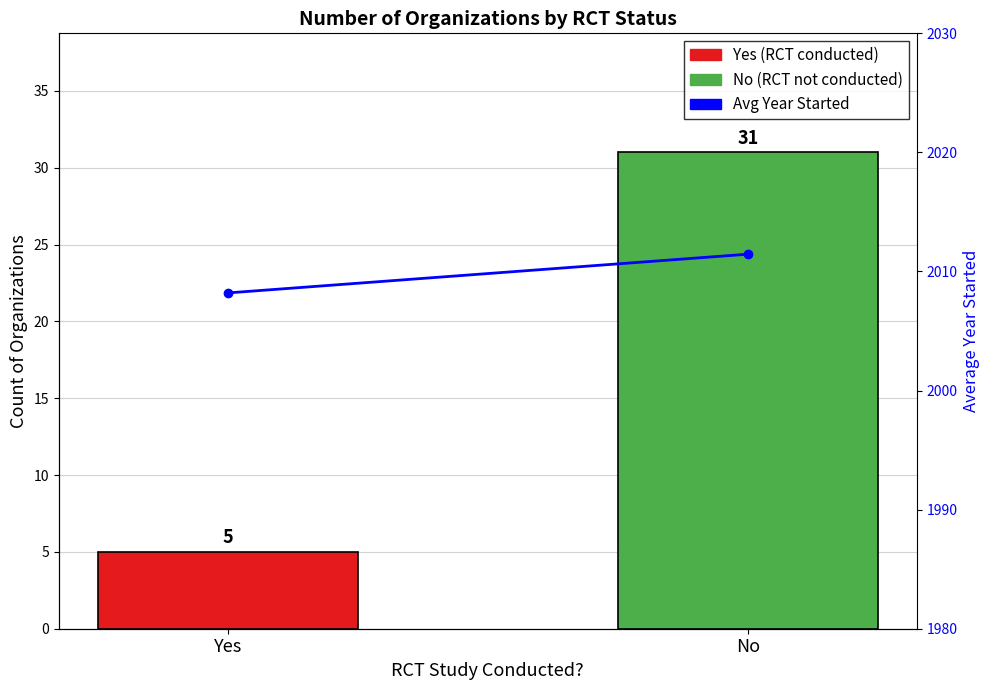

What position from the right is Yes?

2